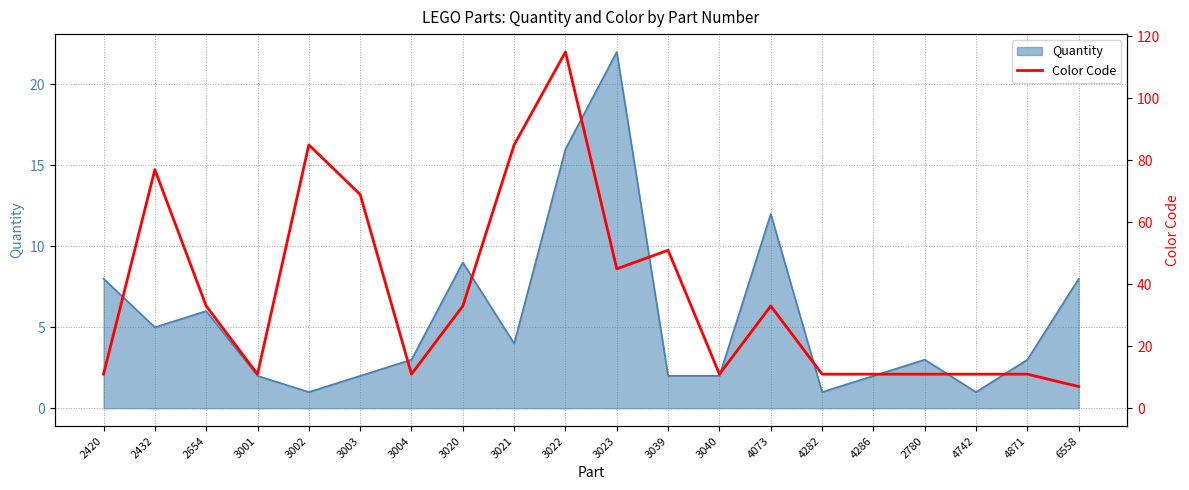

Reading left to right, extract all data points from this chart.

2420=11	2432=77	2654=33	3001=11	3002=85	3003=69	3004=11	3020=33	3021=85	3022=115	3023=45	3039=51	3040=11	4073=33	4282=11	4286=11	2780=11	4742=11	4871=11	6558=7